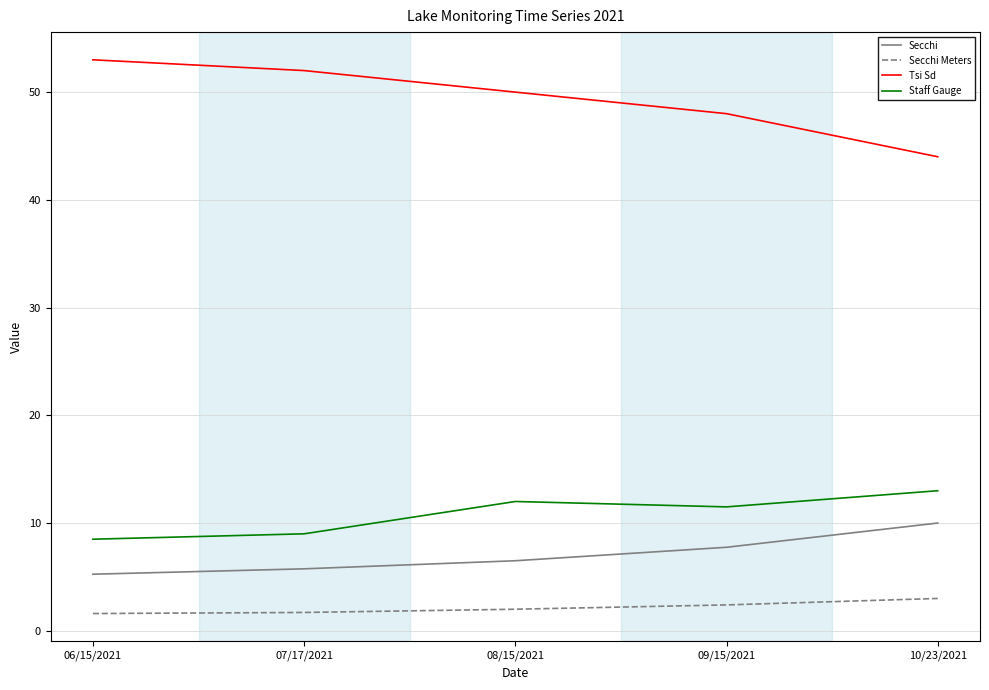

At which label is Staff Gauge closest to 10?

07/17/2021